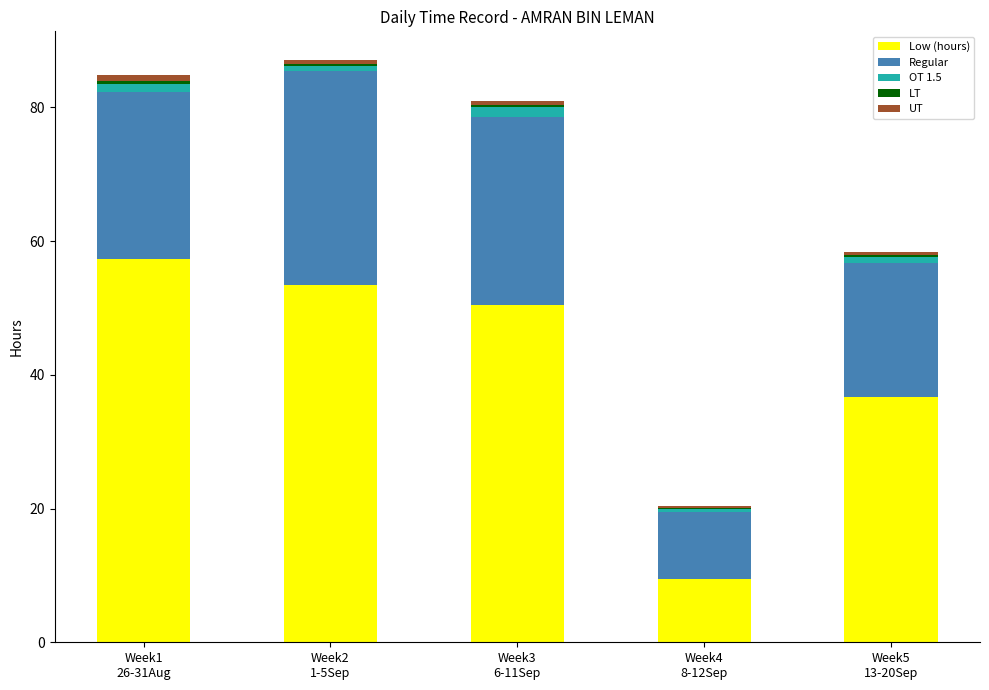

What is the maximum value for Low (hours)?

57.3